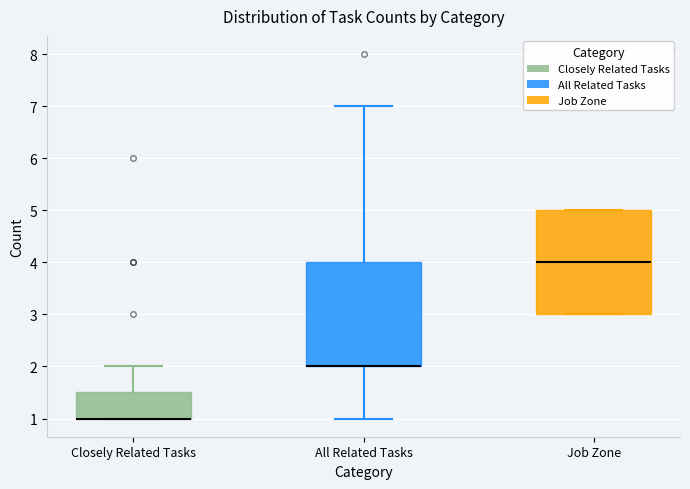

Where is the lower edge of the box for Job Zone on the y-axis? The values are not printed on the chart, so give them approximately, as read against the axis.

3.0